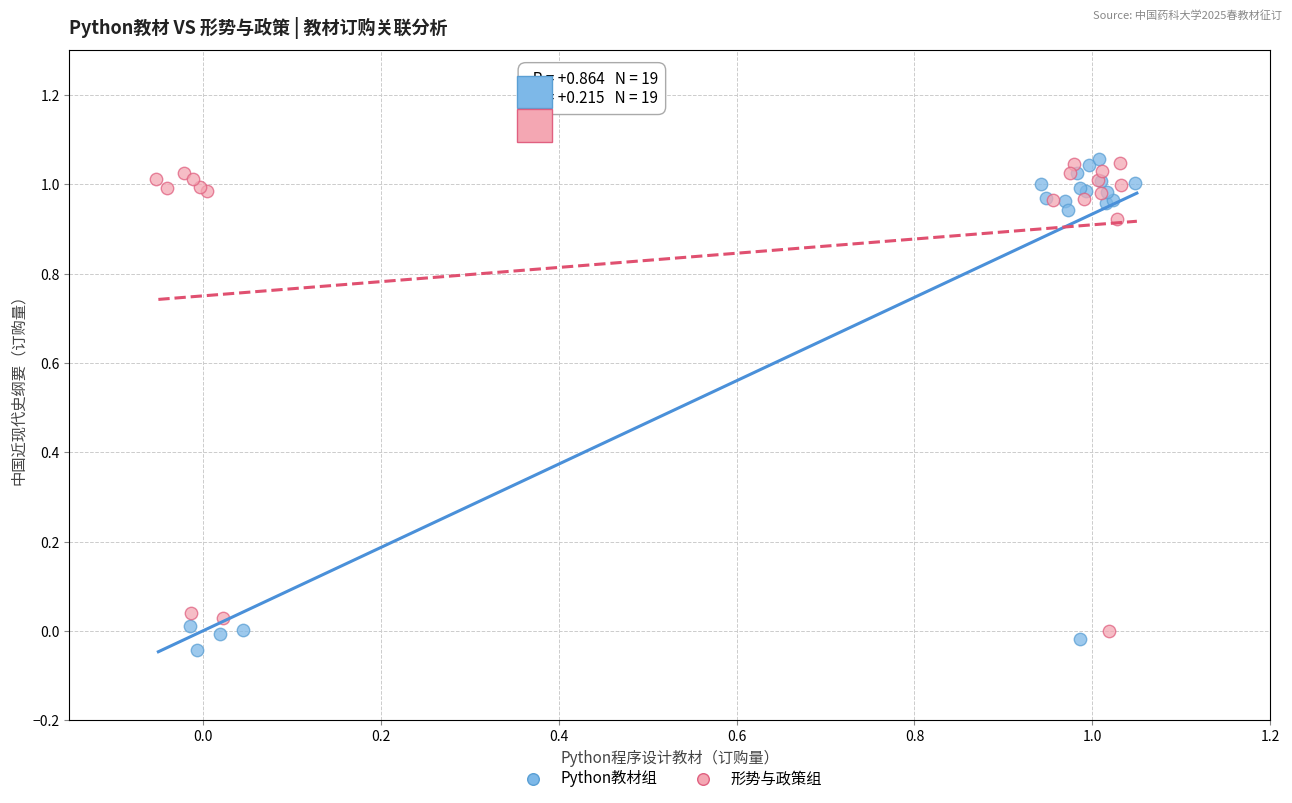

What are all the series names shown in the legend?

Python教材组, 形势与政策组